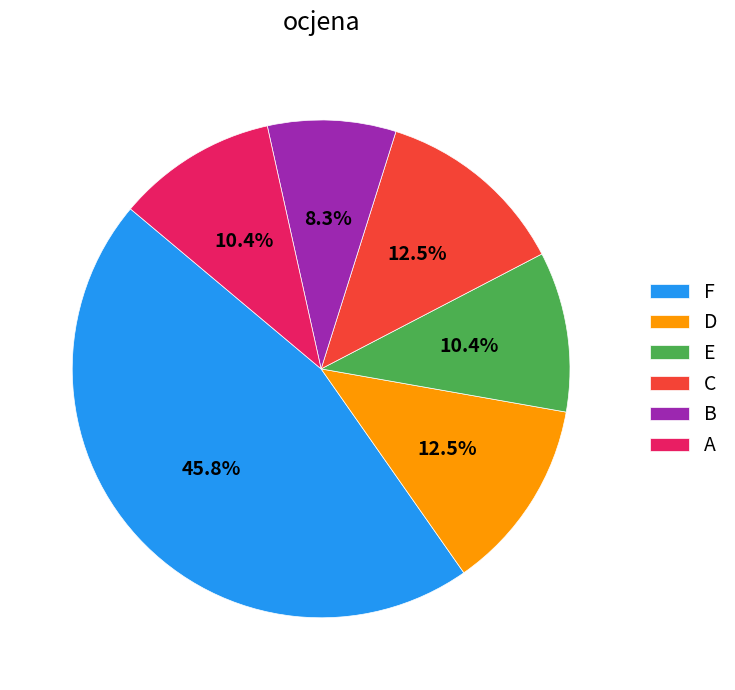

Is it true that D is 2% of the pie?

False